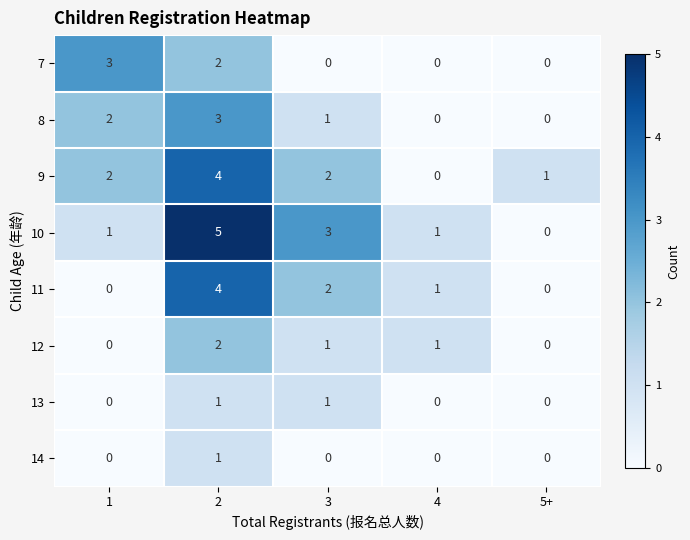

True or false: 11 has a value of 2 at 5+.

False